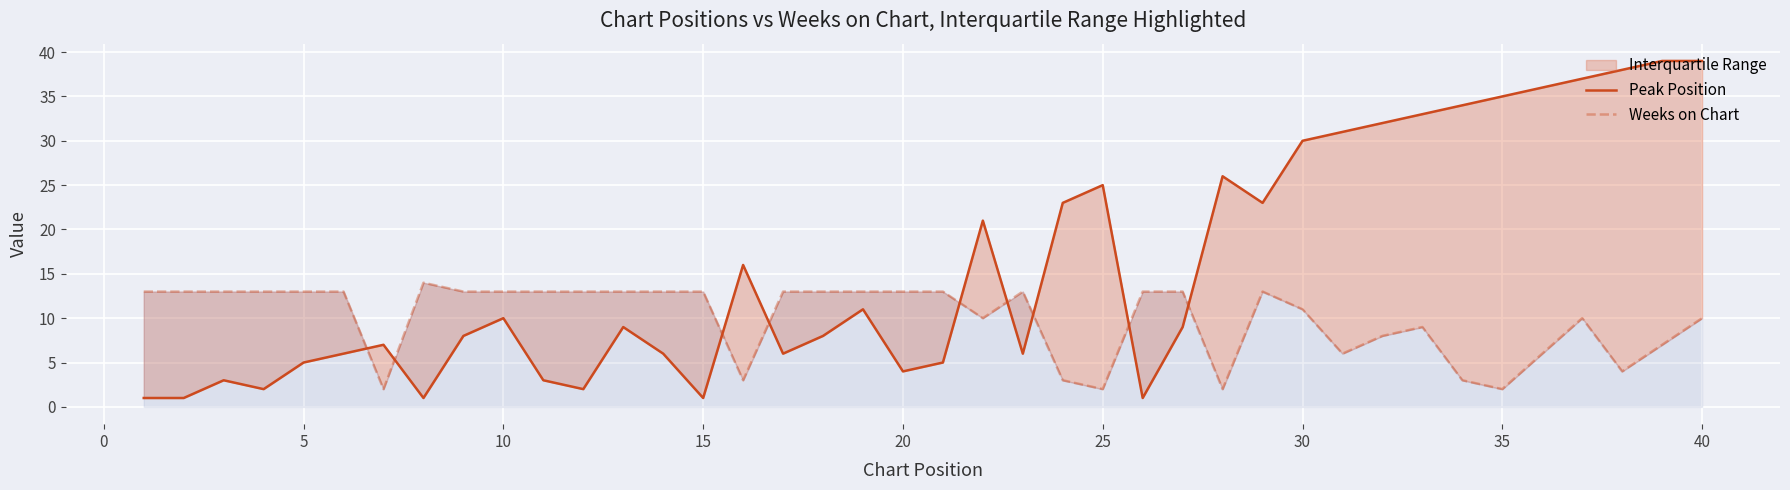

In Weeks on Chart, how many points are lower than both neighbors (excluding endpoints)?

8